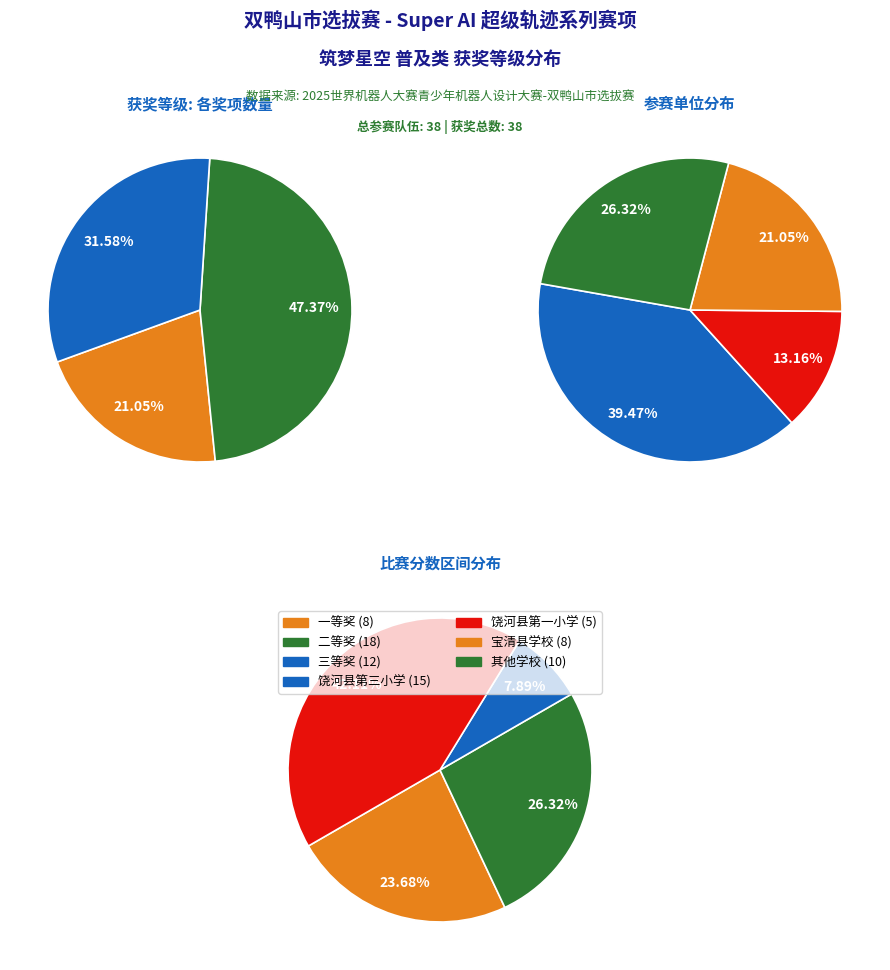

To the nearest percent, what is the combined percentage of 一等奖 and 二等奖?

68%